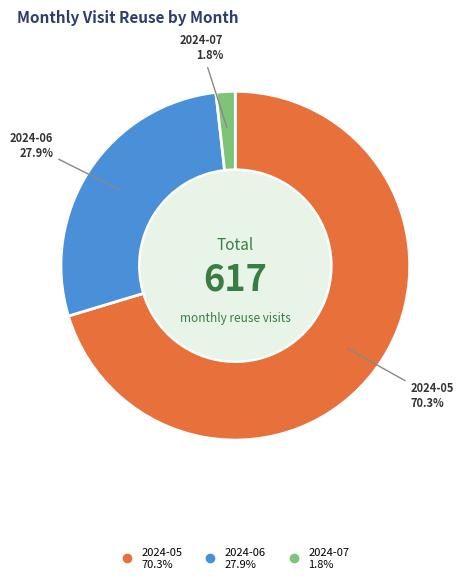

To the nearest percent, what portion does 2024-05 represent?

70%